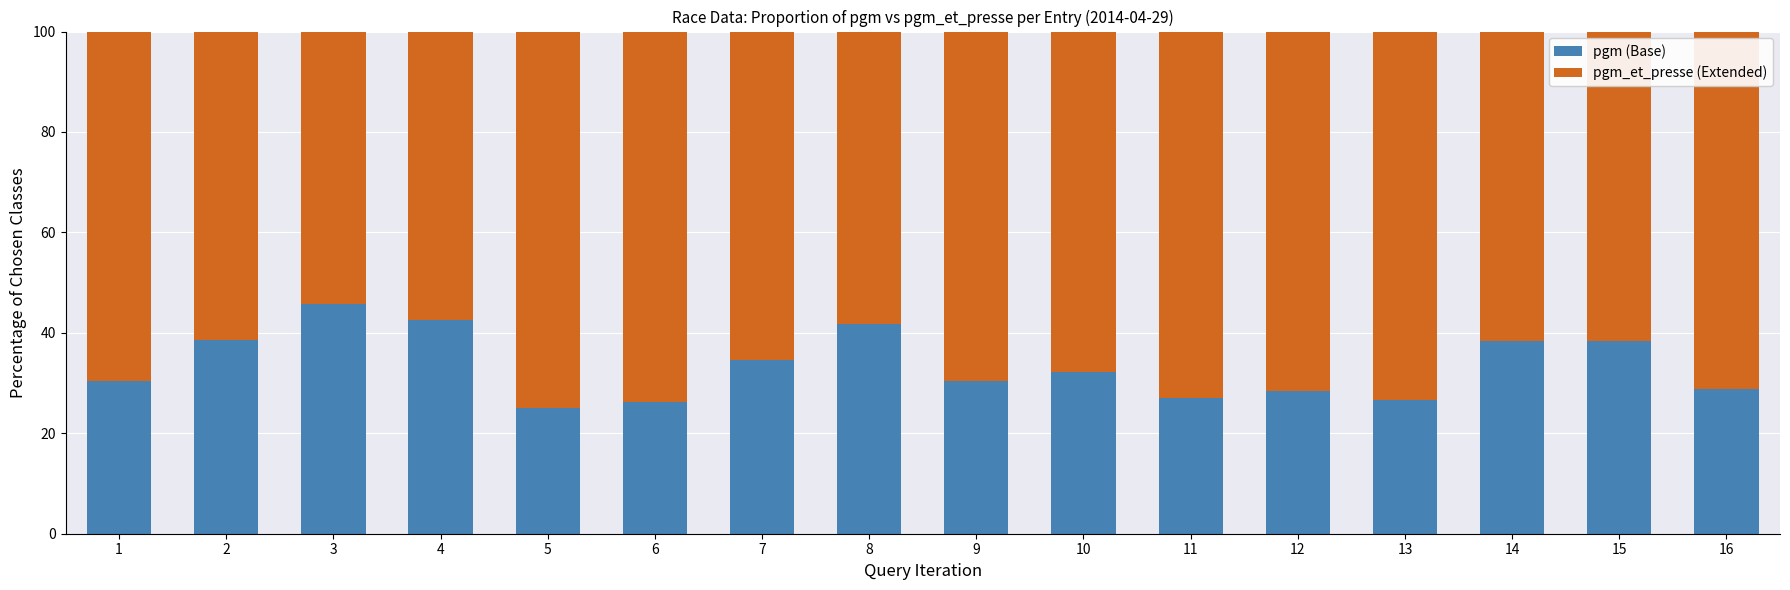

What is the sum of the pgm (Base) values at 4 and 12?

70.9